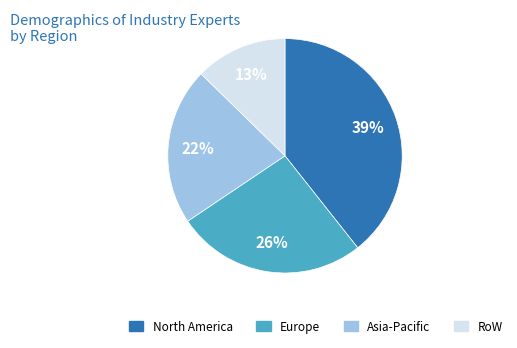

To the nearest percent, what portion does RoW represent?

13%